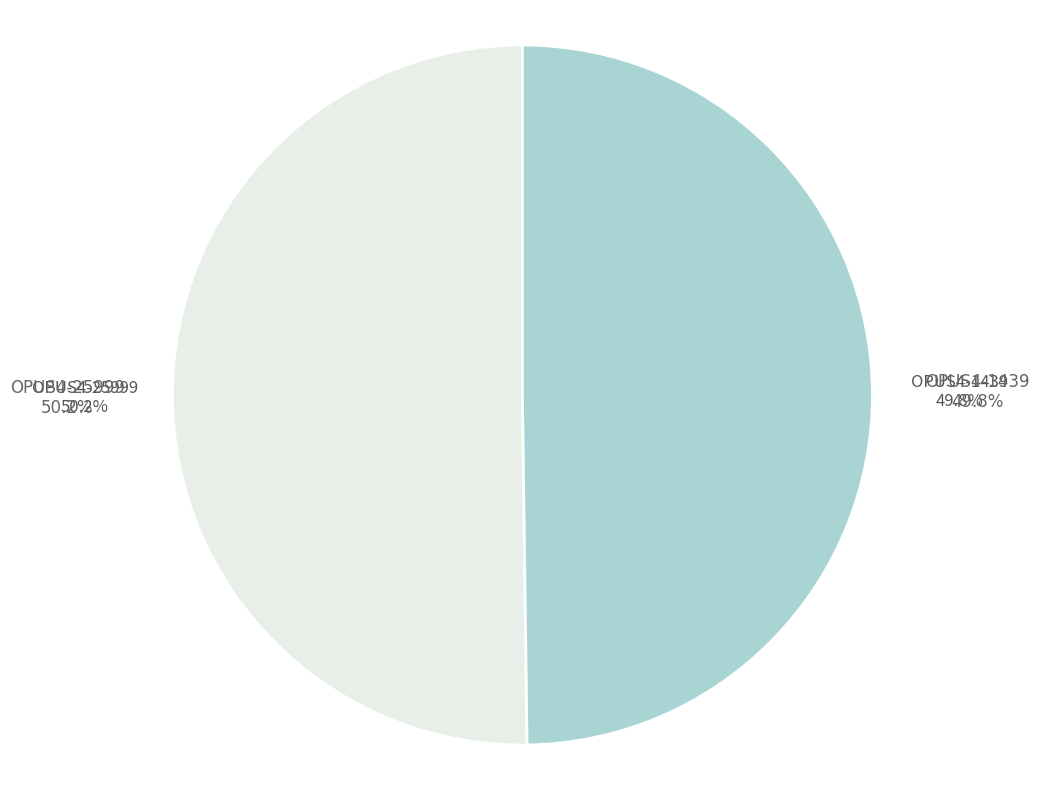

Which slice represents more than half of the pie?

OPUS4-25999